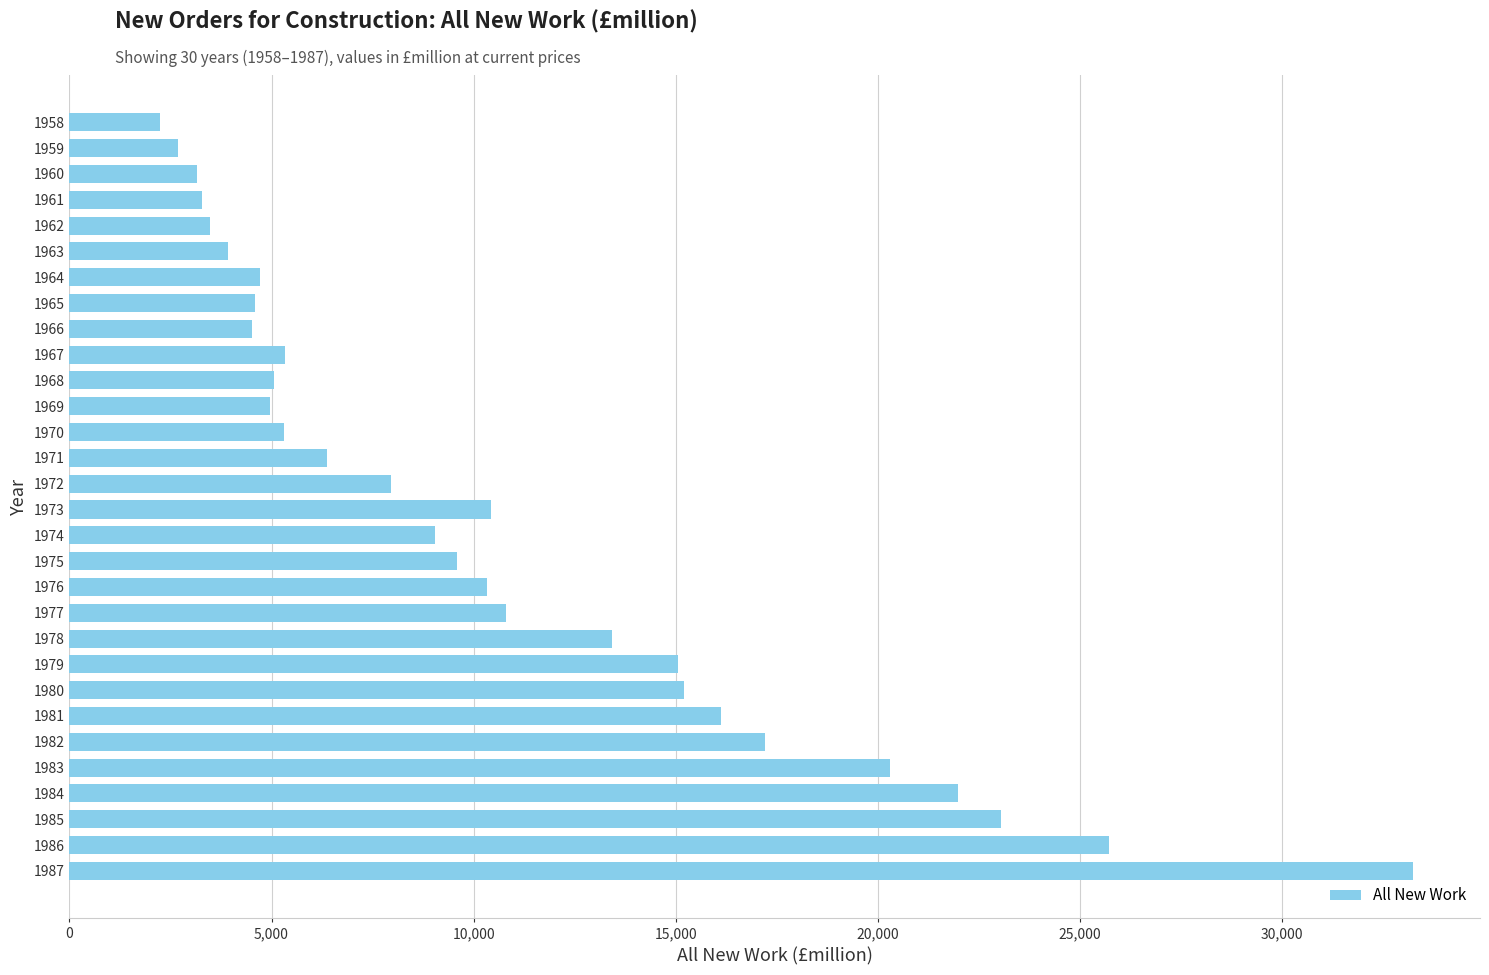

What is the value of the 28th bar from the top?

23057